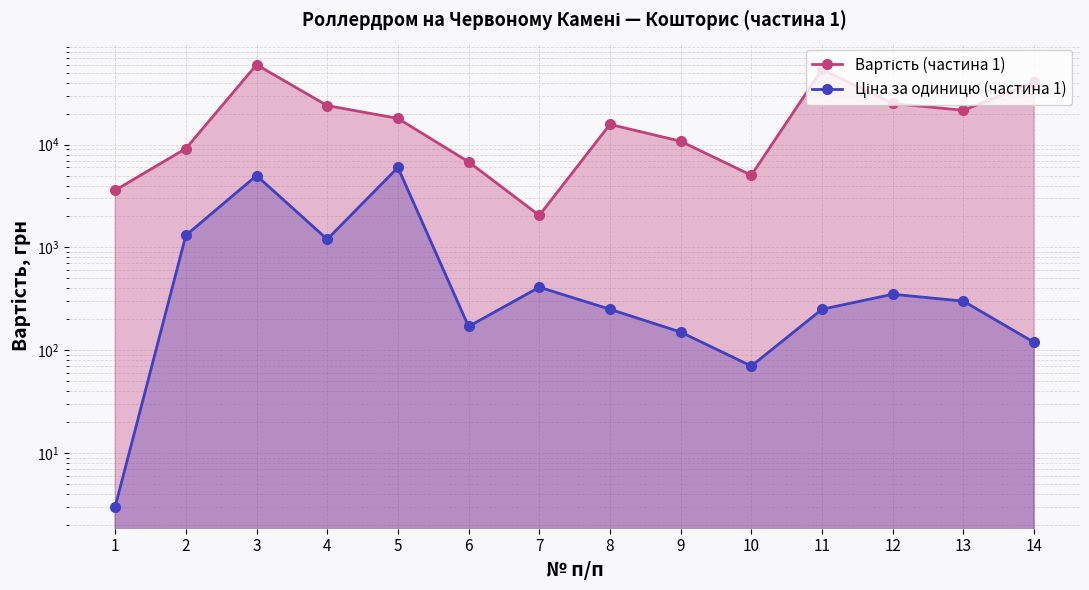

True or false: Вартість (частина 1) and Ціна за одиницю (частина 1) intersect in this chart.

False